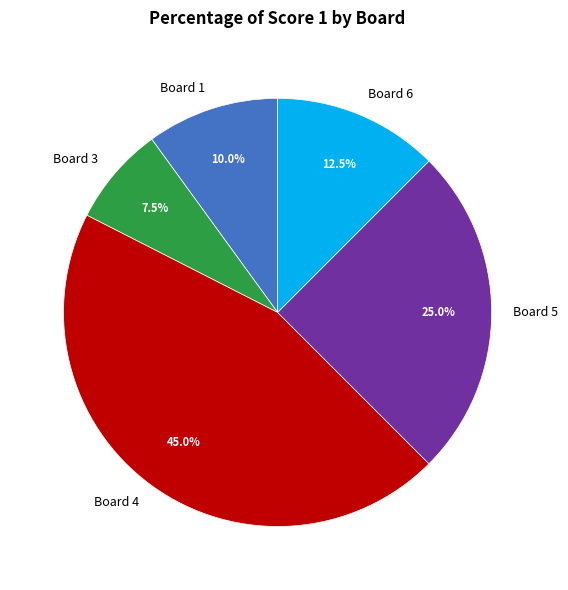

Is it true that Board 5 is 25% of the pie?

True